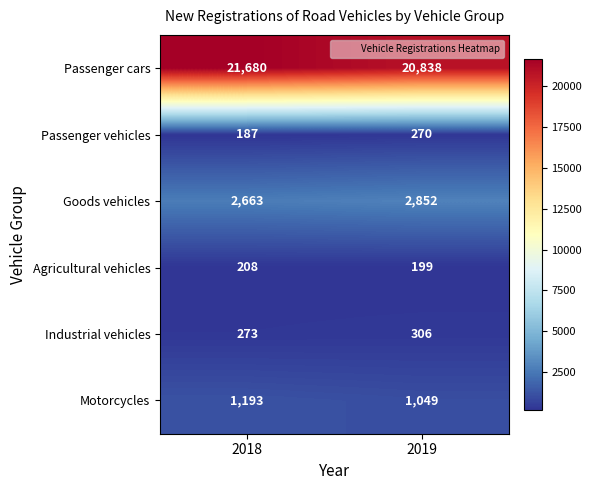

What is the spread (max minus min) of values at 2019?

20639